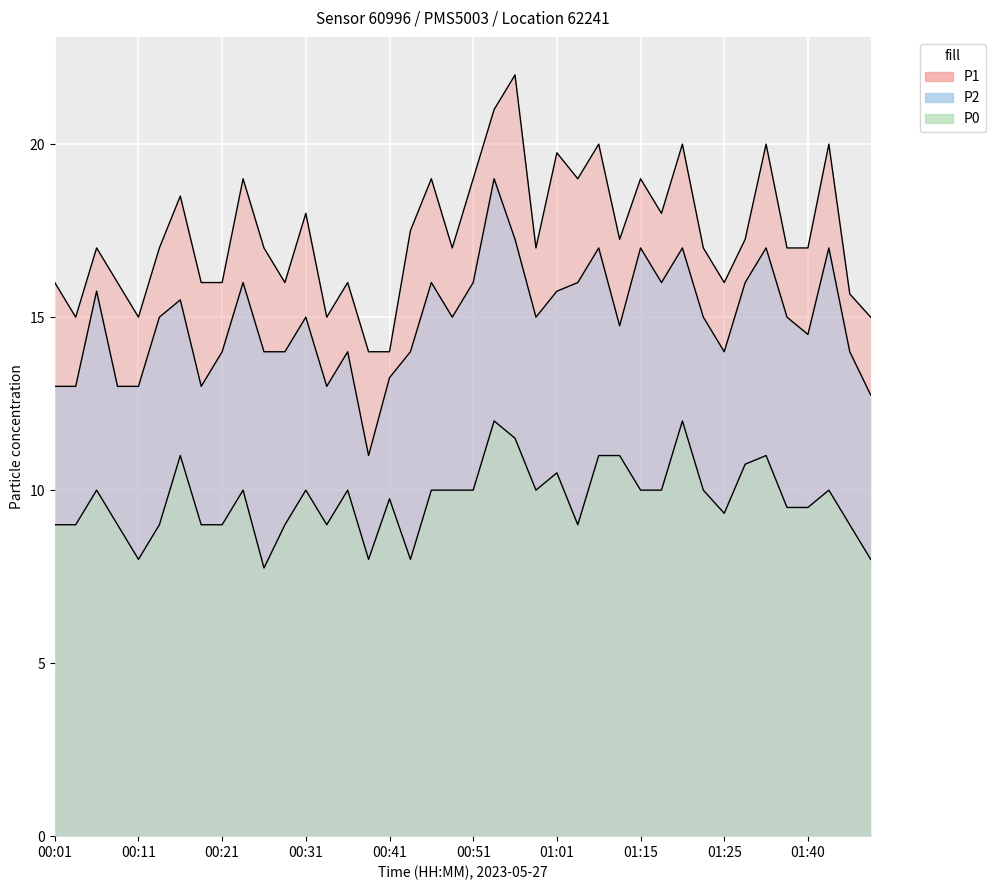

At which category does the chart reach its peak across all series?

00:56